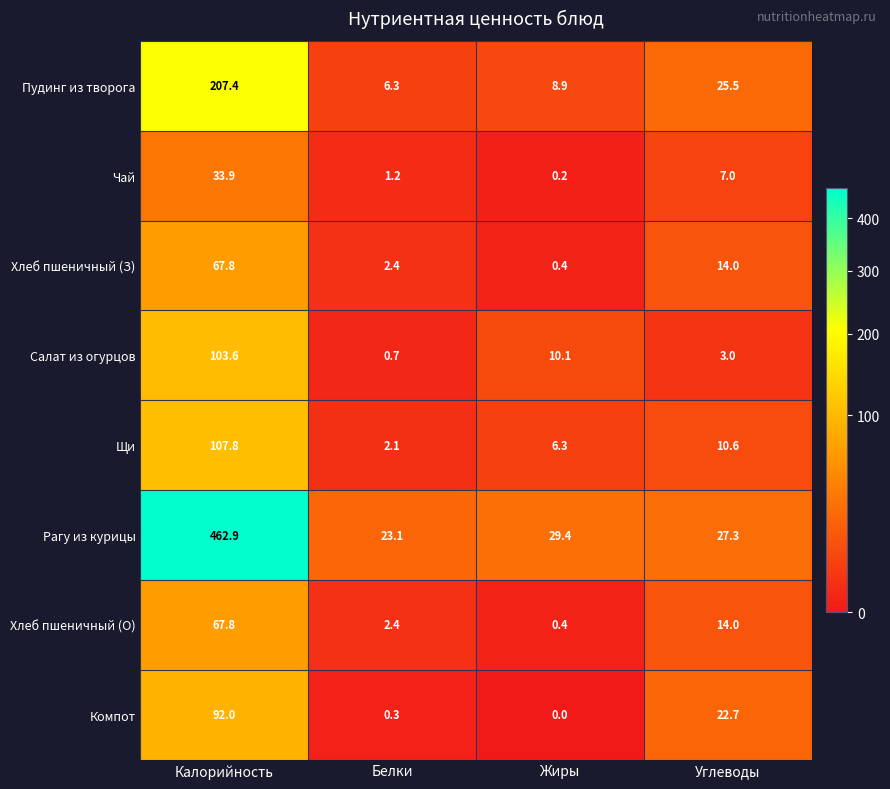

Is it true that Щи equals 49.0 at Калорийность?

False